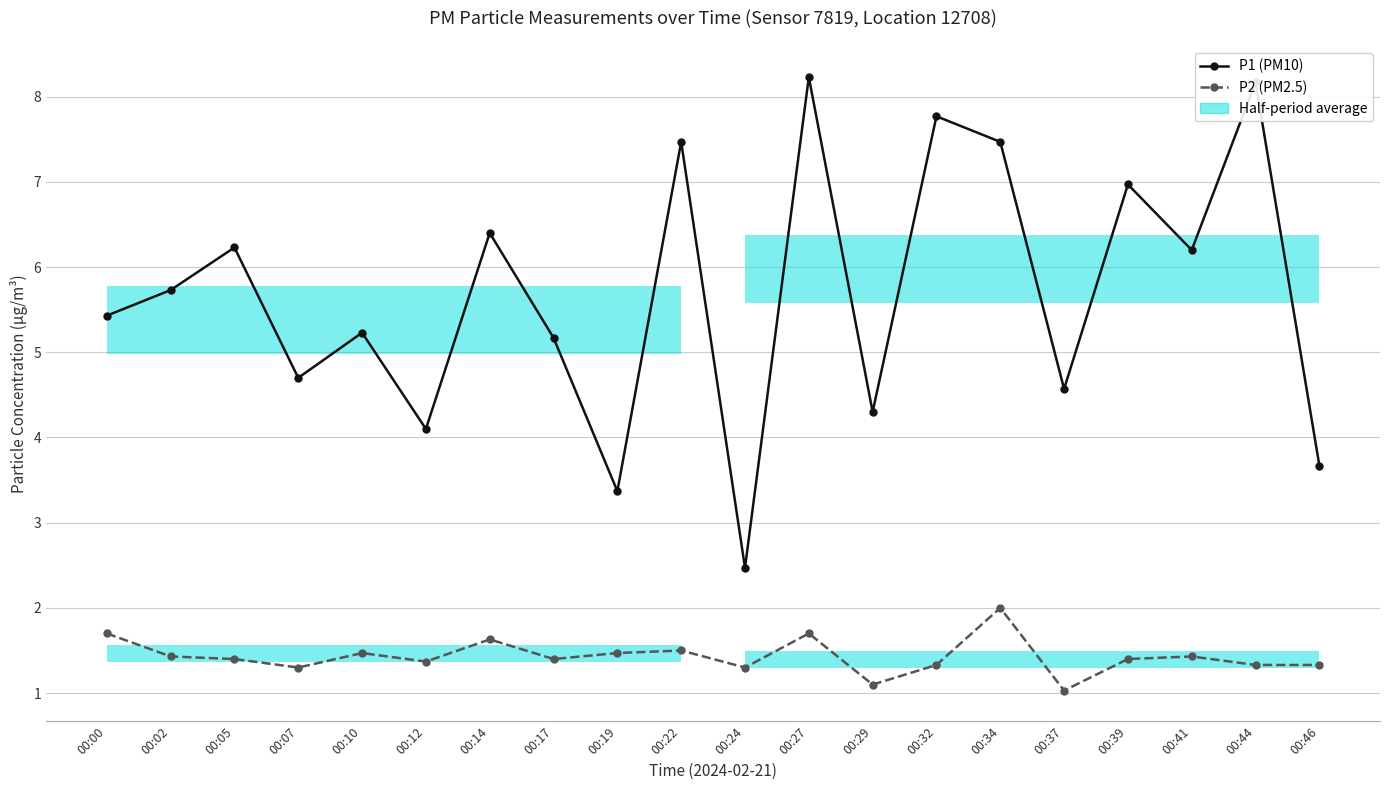

What is the total value across all series at 00:34?

9.5